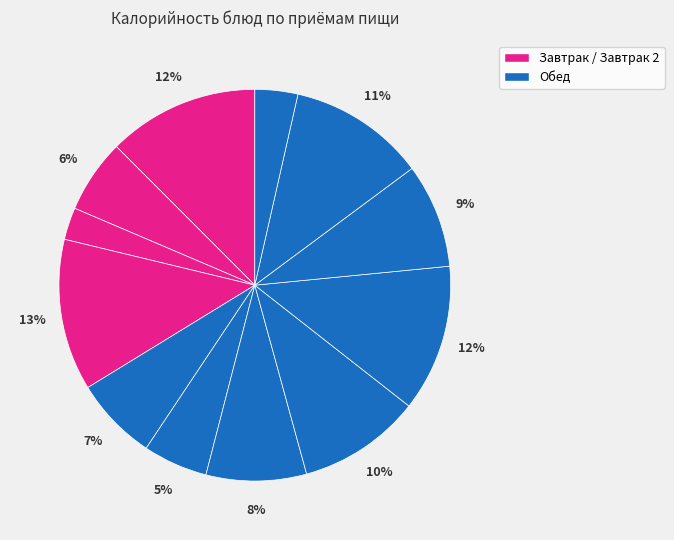

How many segments does this pie chart have?

12